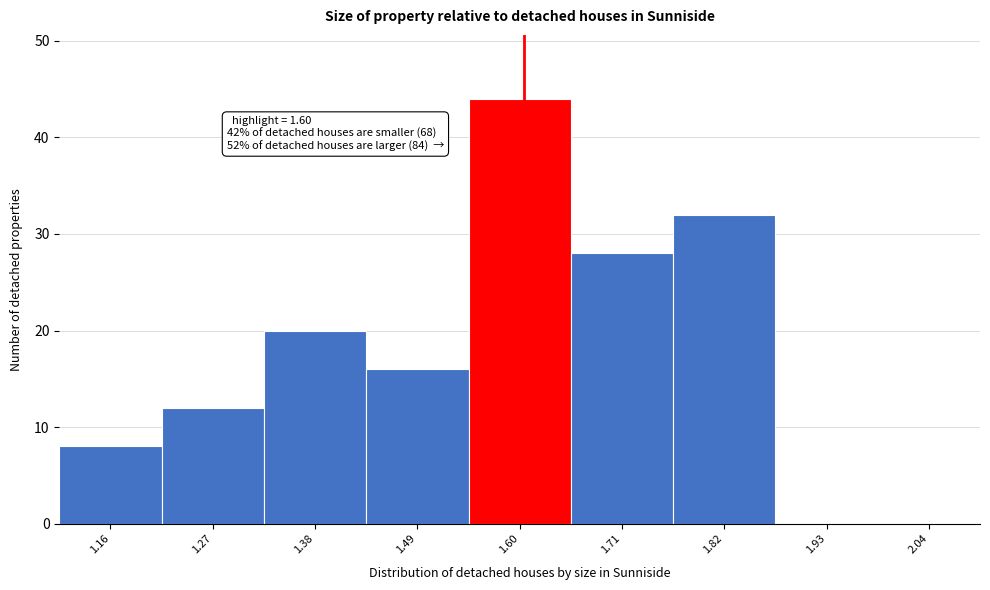

Which range on the x-axis has the tallest bar?

1.54 to 1.65